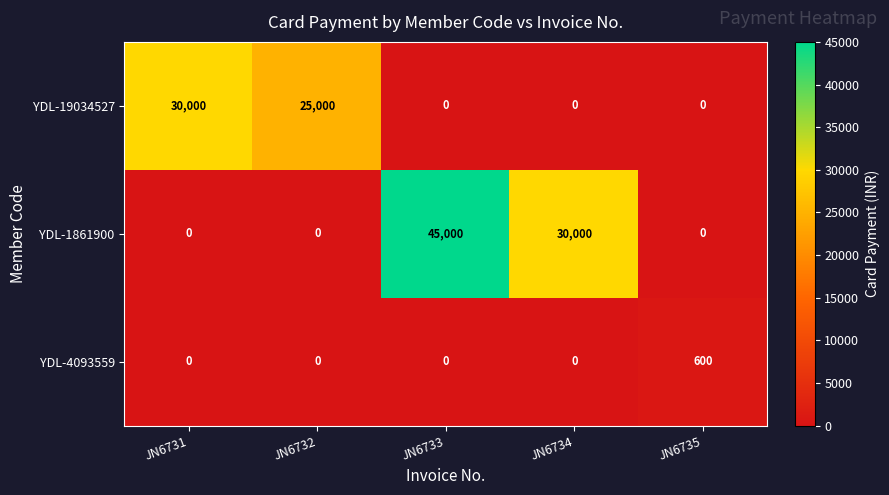

Rank the series by their maximum value, from highest to lowest.

YDL-1861900, YDL-19034527, YDL-4093559